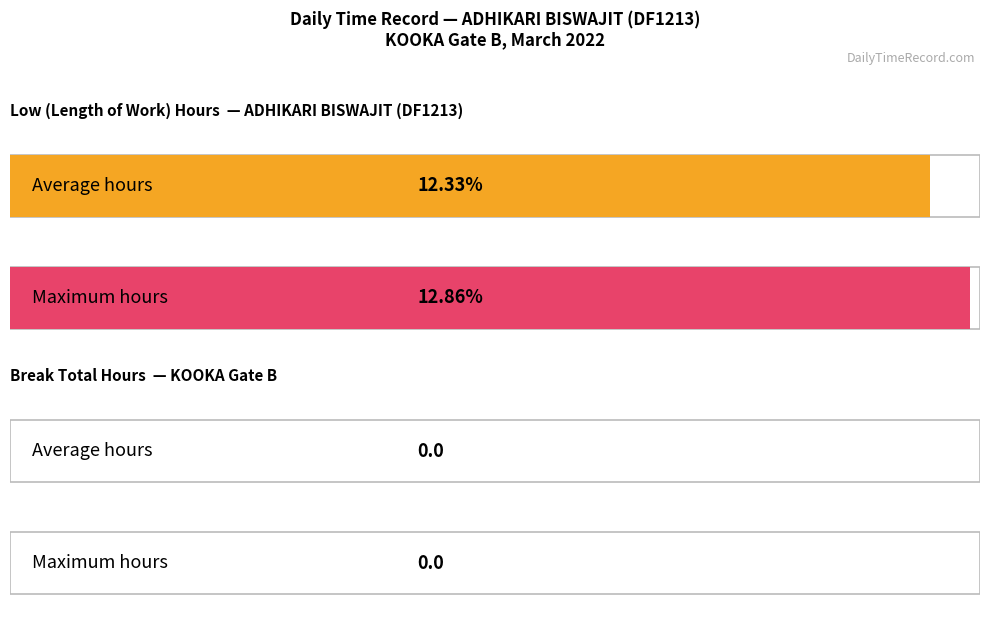

What is the value of the Low (hours) bar at the 22nd from the left?

12.3